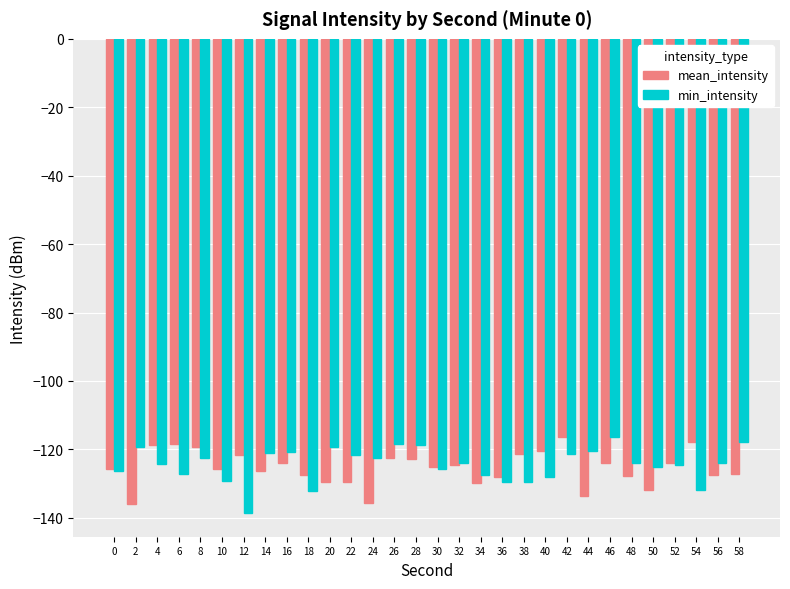

Count the number of categories in the chart.

30